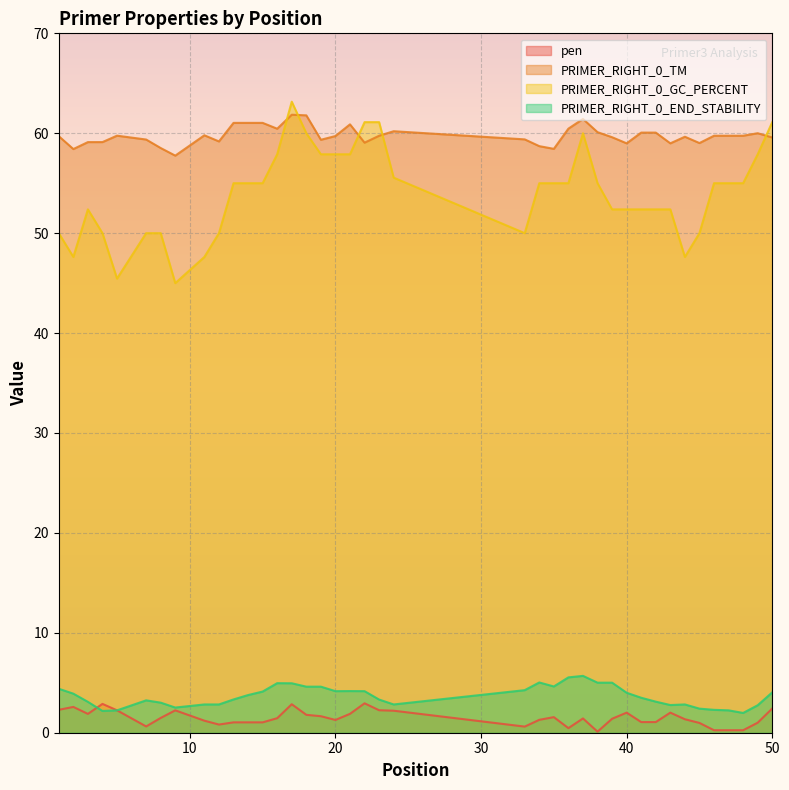

How many data points in pen are less than 1?

9